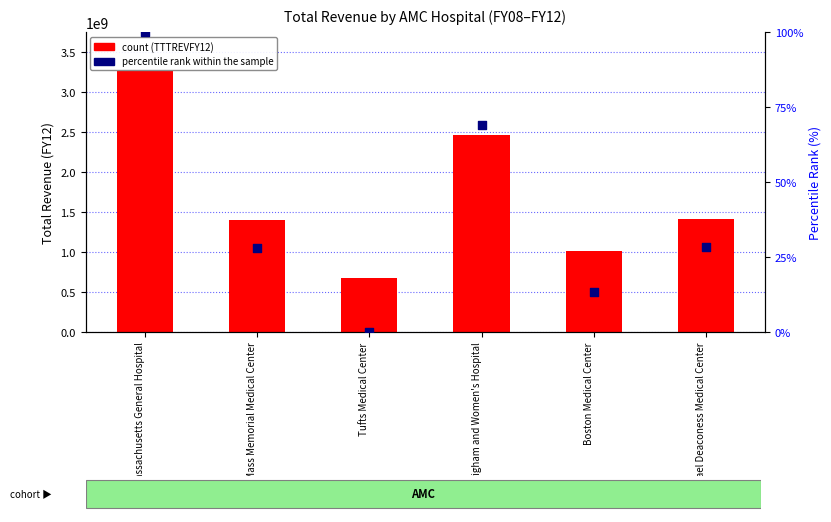

Which series has the widest spread of Y values?

TTTREVFY12